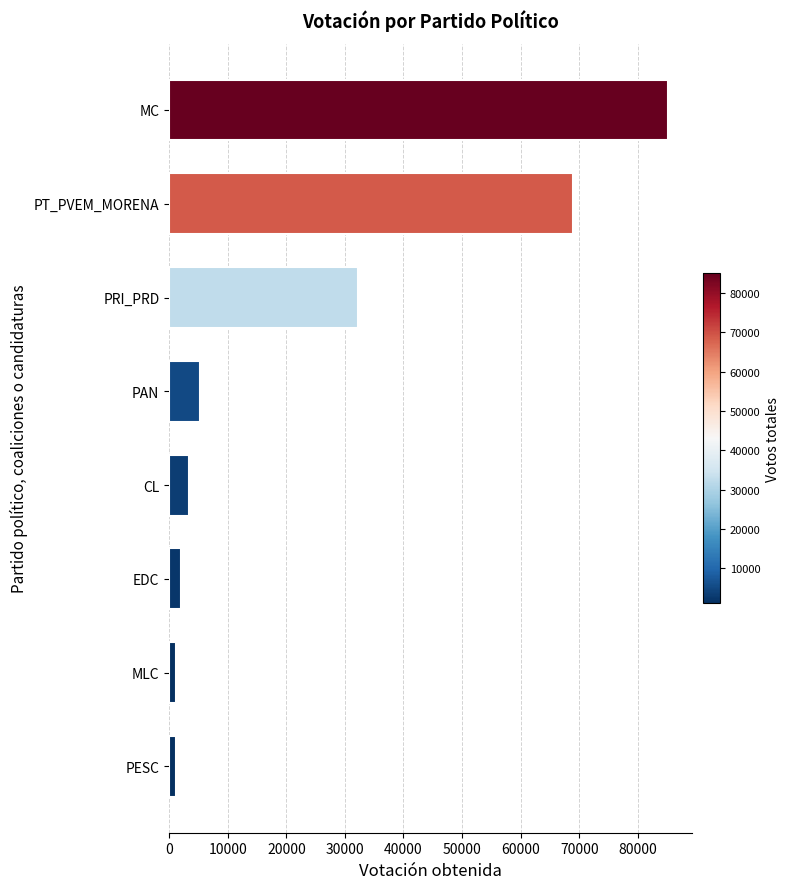

What is the maximum value shown in the chart?

85077